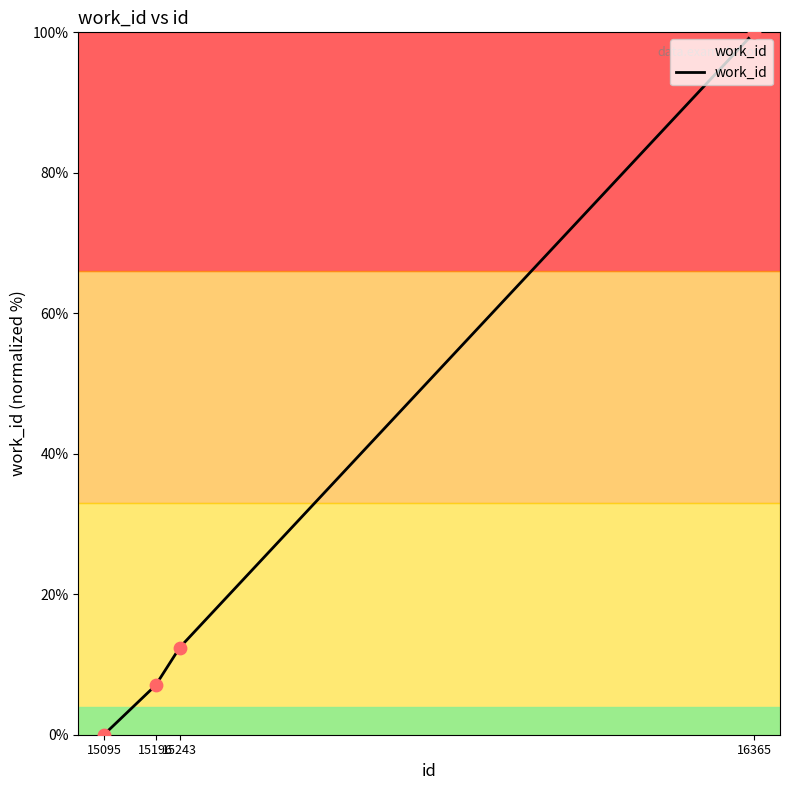

Between 15095 and 15196, which is larger?

15196